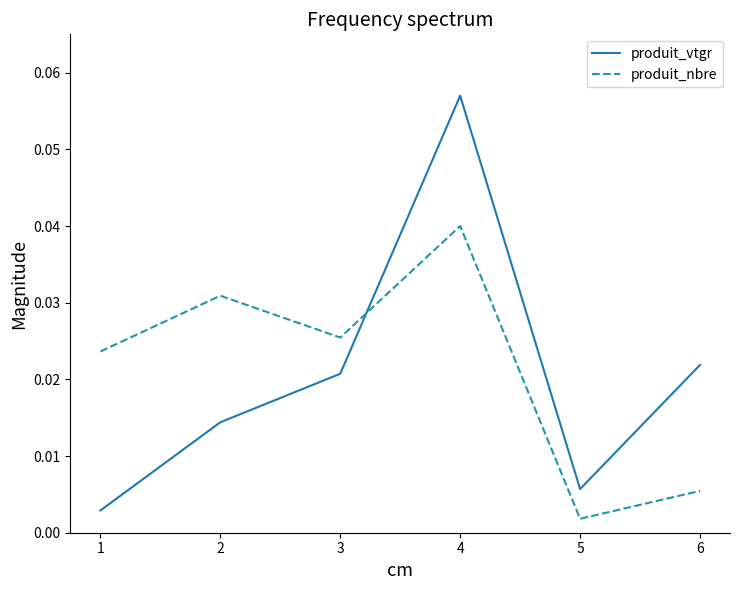

How many lines are shown in the chart?

2